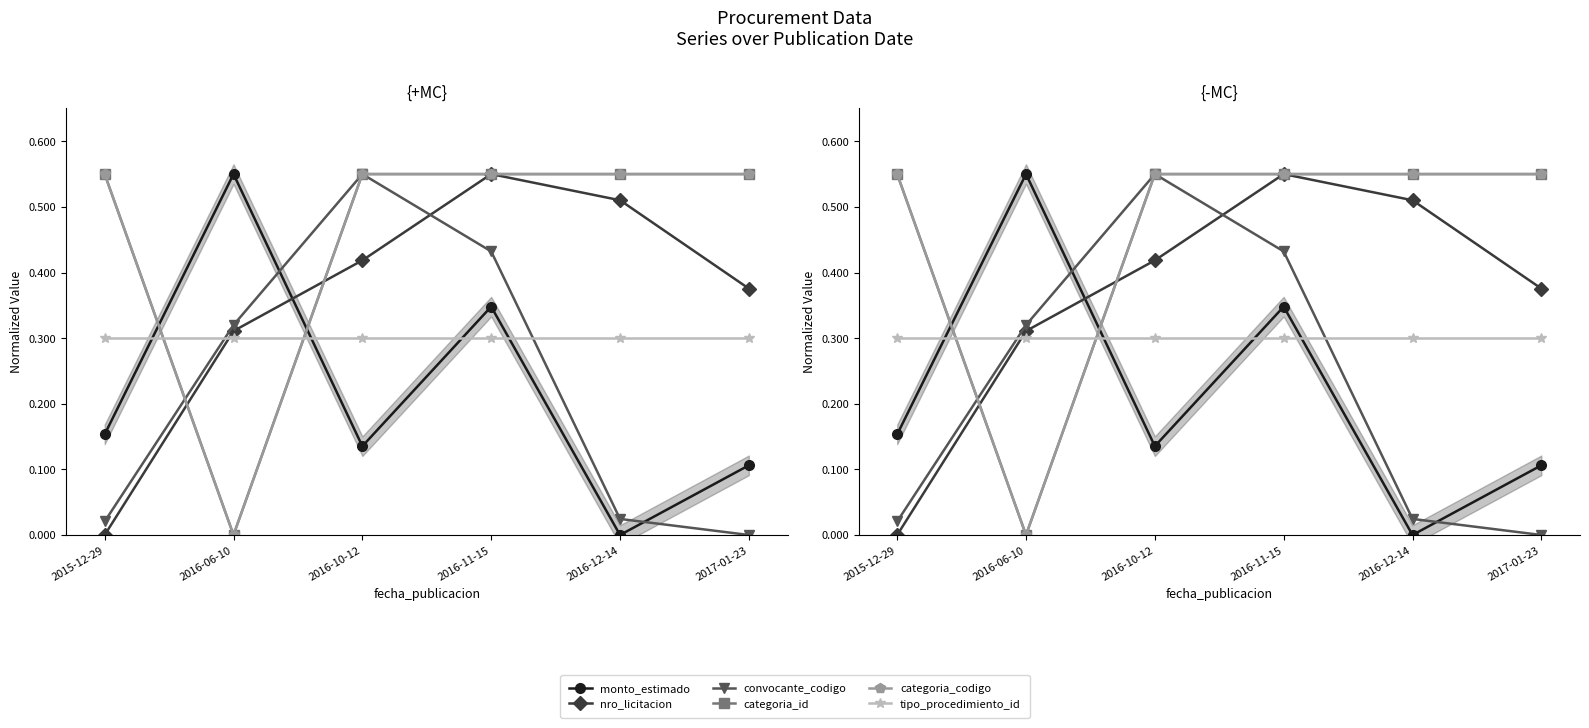

True or false: categoria_id and categoria_codigo cross at least once.

False